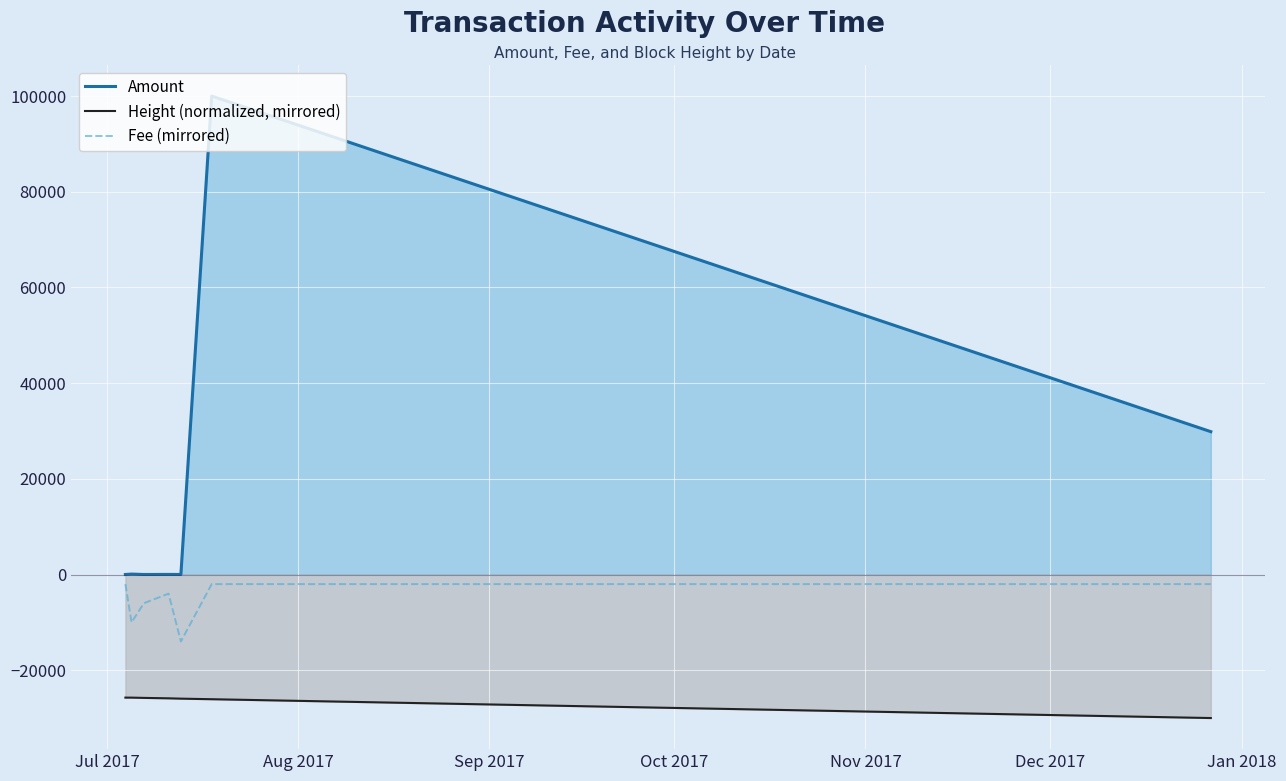

True or false: Amount has more than 0 points higher than both neighbors.

True